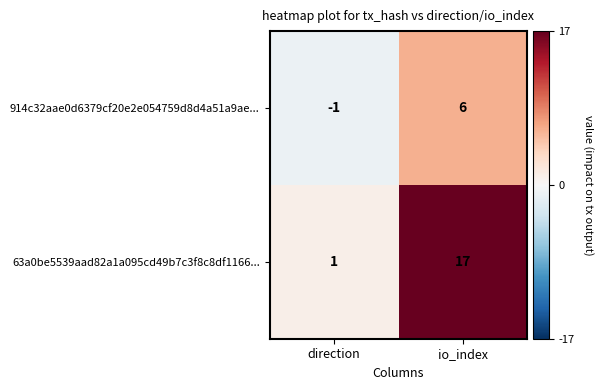

Which category has the highest value across all series?

io_index